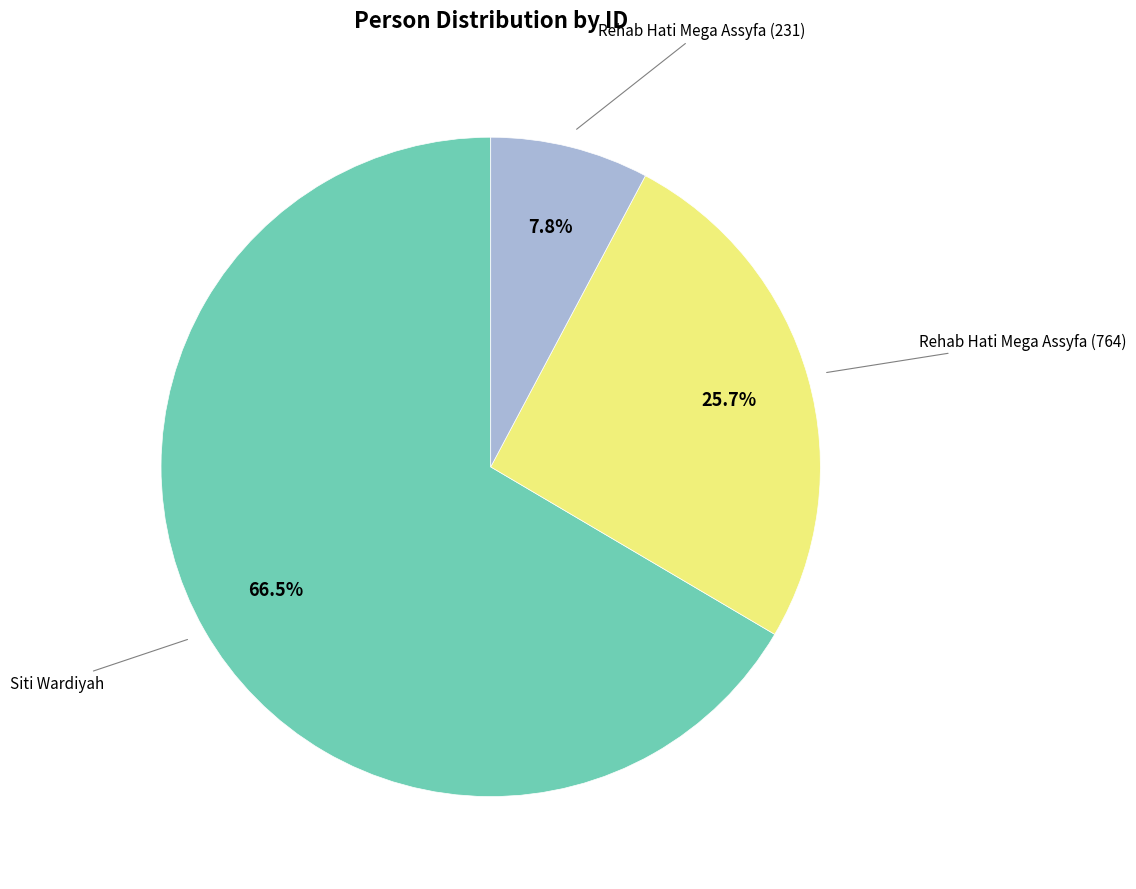

The Rehab Hati Mega Assyfa (231) slice represents 1% of the pie. True or false?

False